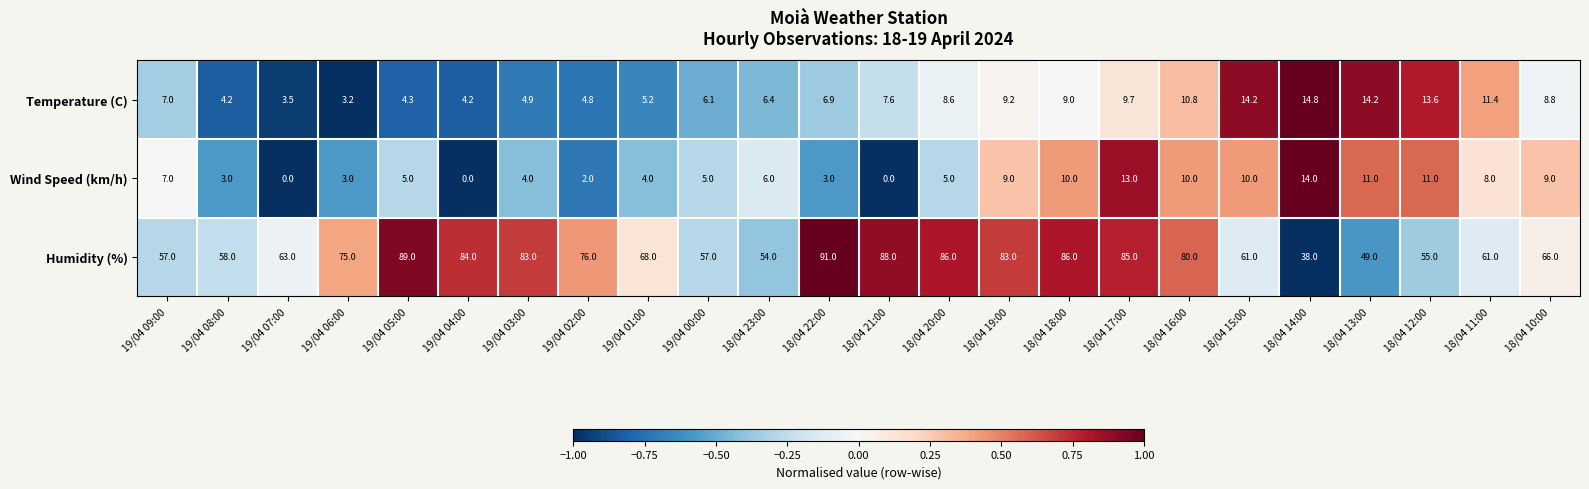

Count the number of data series in this chart.

3